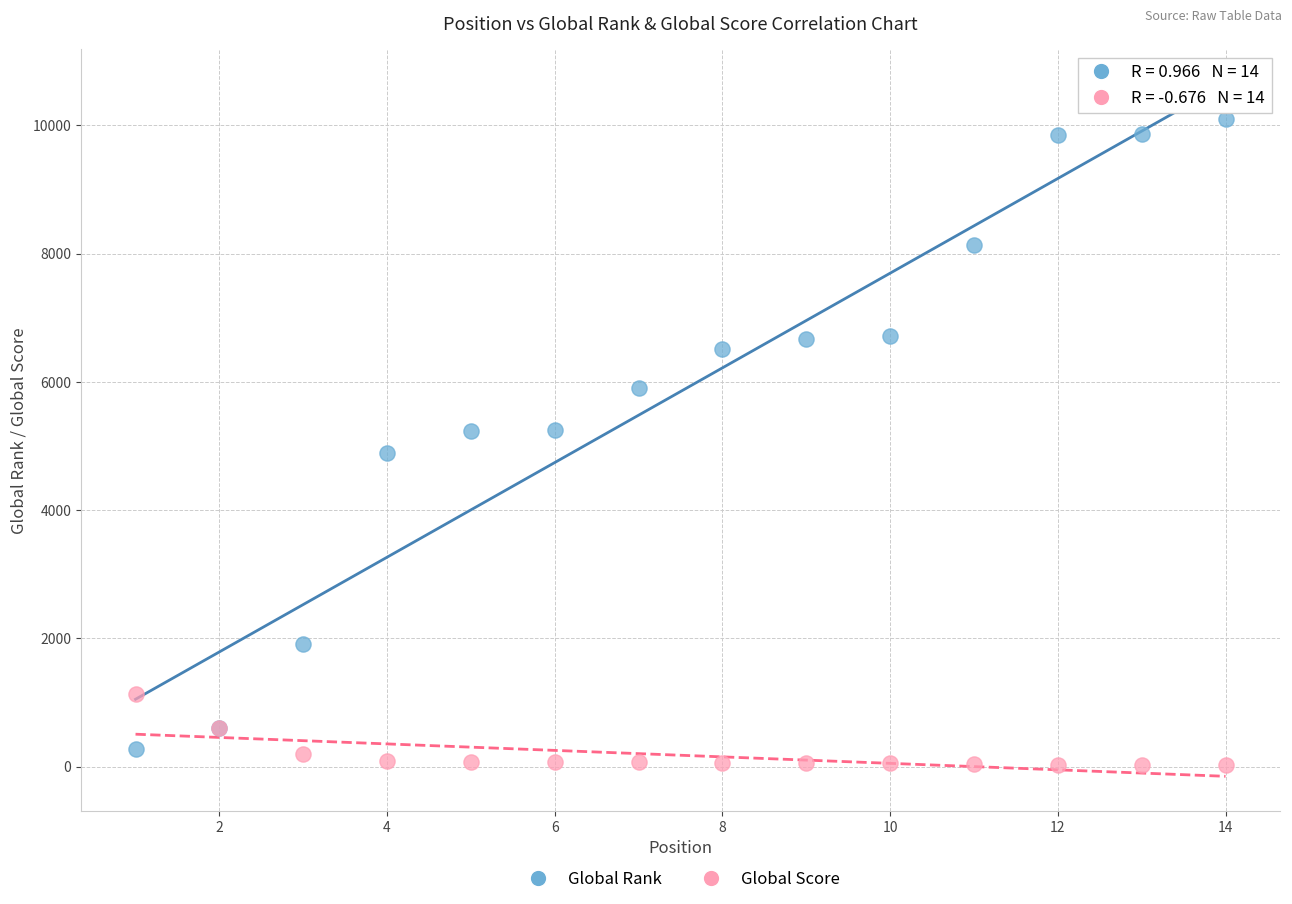

Which series contains the highest Y value?

Global Rank